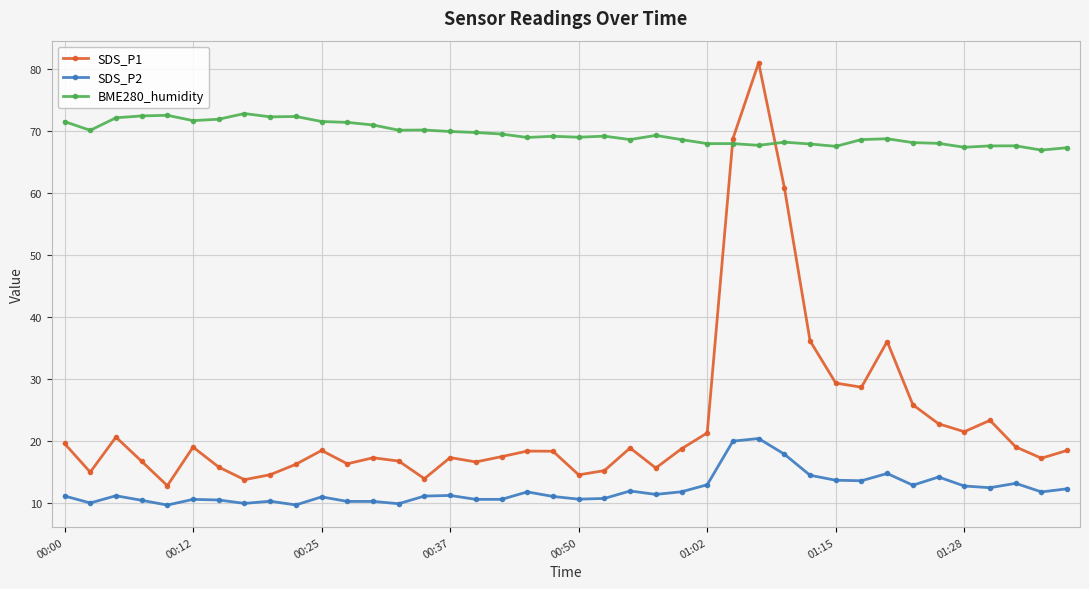

What are all the series names shown in the legend?

SDS_P1, SDS_P2, BME280_humidity